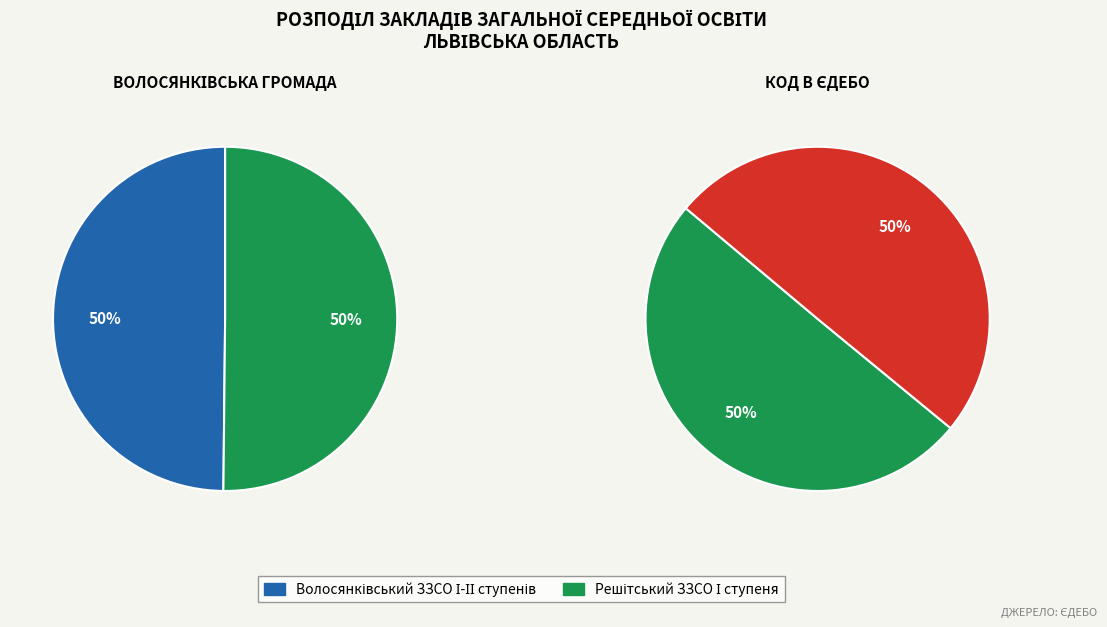

Which slice is the largest?

Решітський ЗЗСО І ступеня